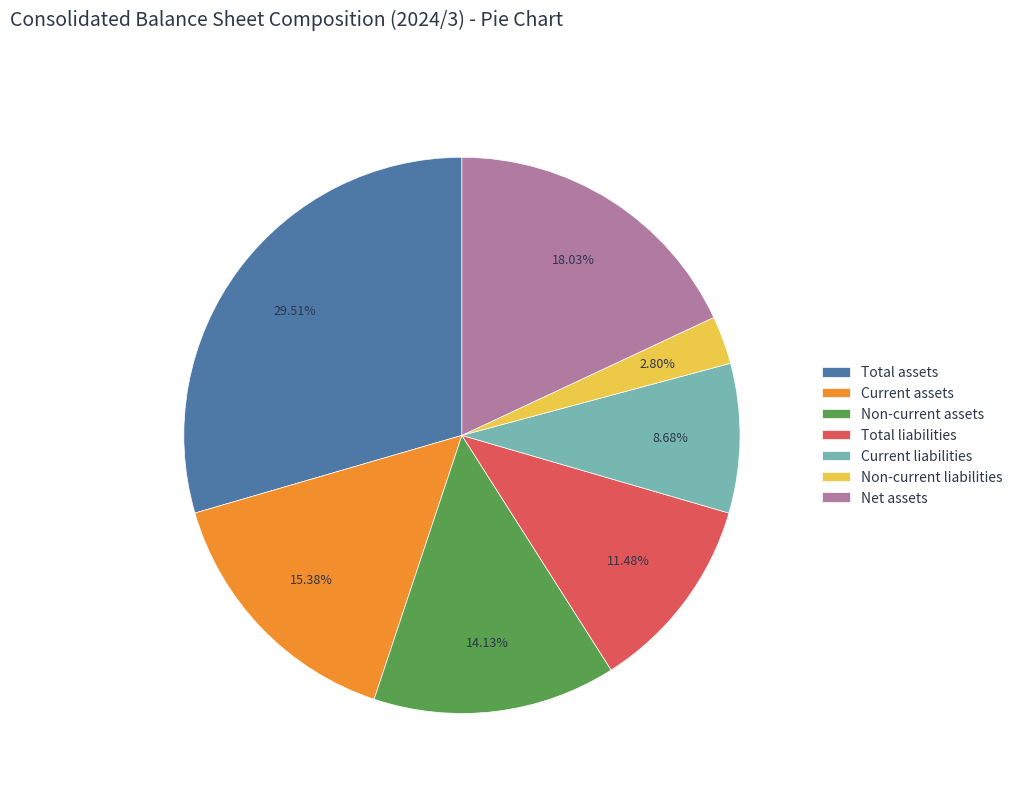

How many slices are in this pie chart?

7